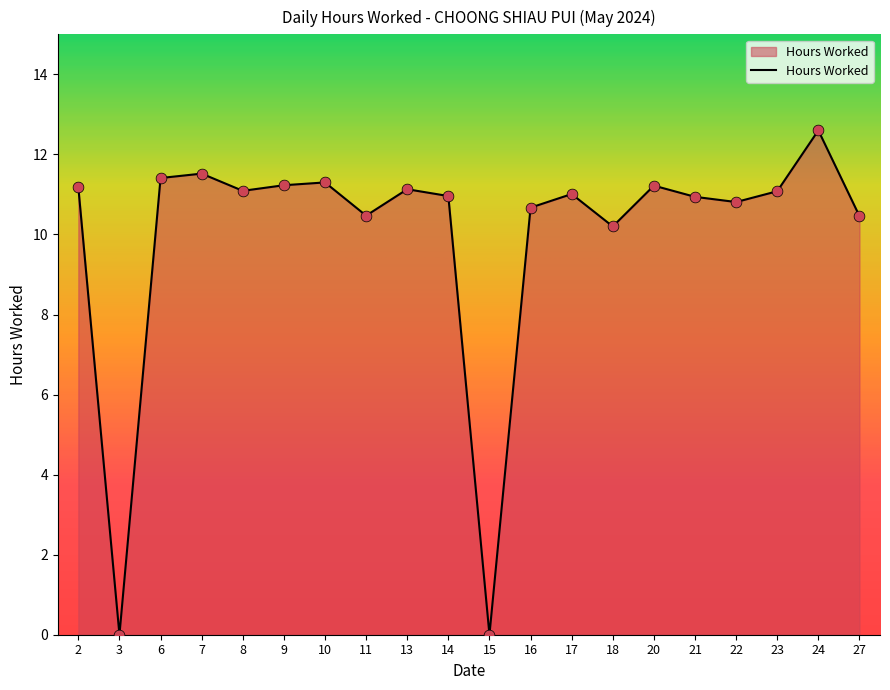

Between 3 and 21, which is larger?

21